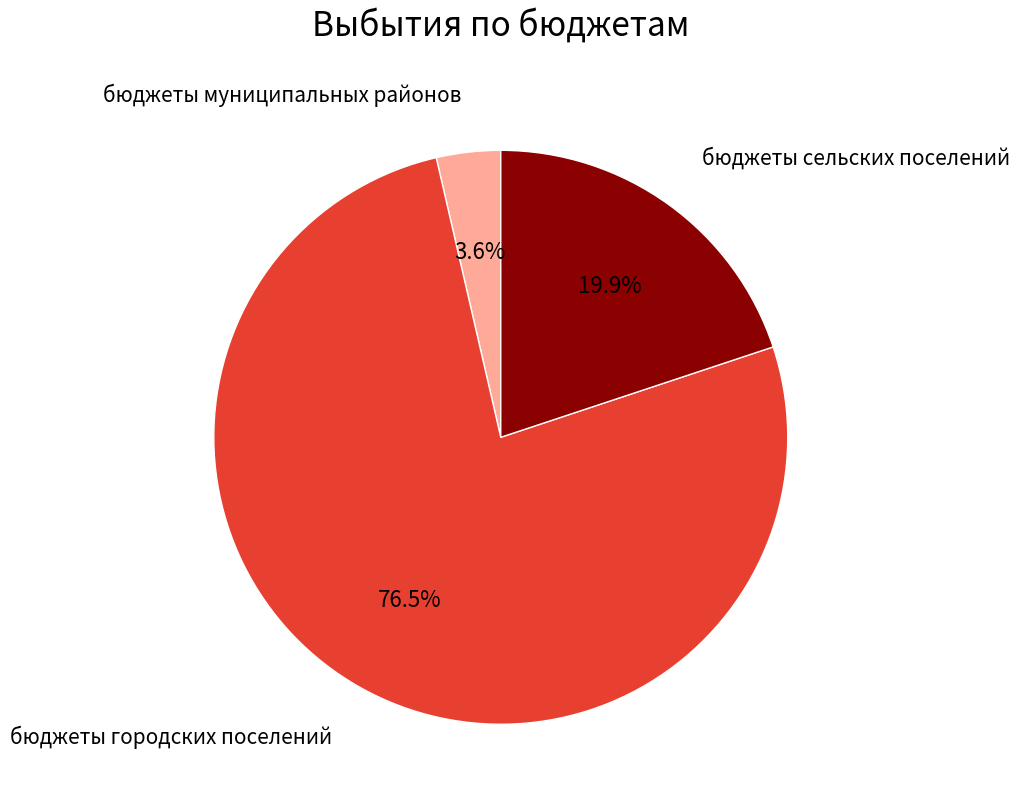

Does any single category account for the majority?

Yes